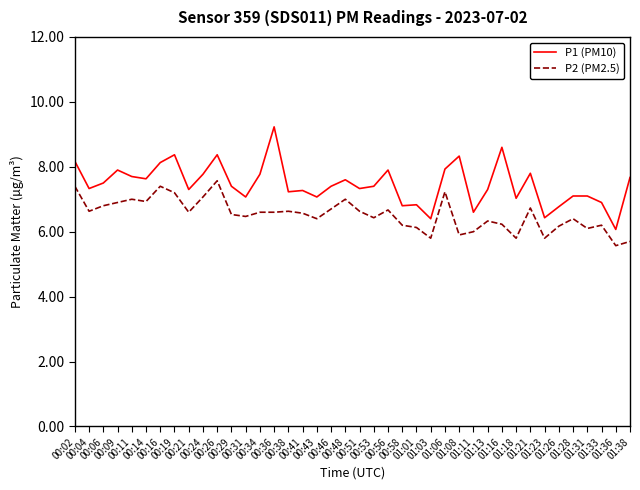

True or false: P1 (PM10) and P2 (PM2.5) intersect in this chart.

False